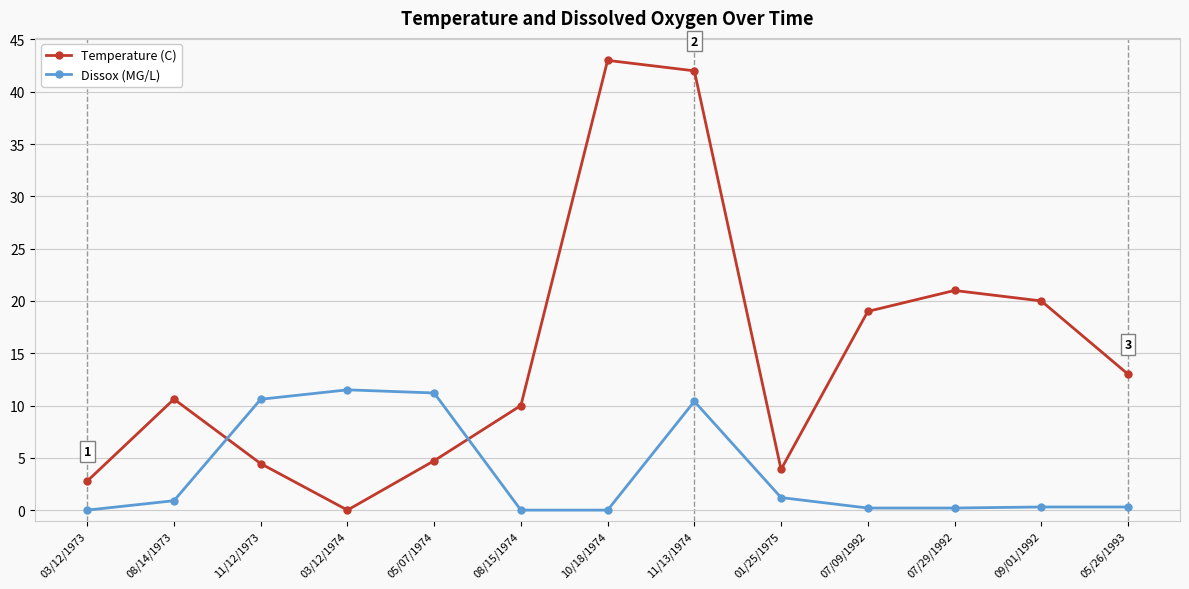

What is the sum of the Temperature (C) values at 10/18/1974 and 08/14/1973?

53.6